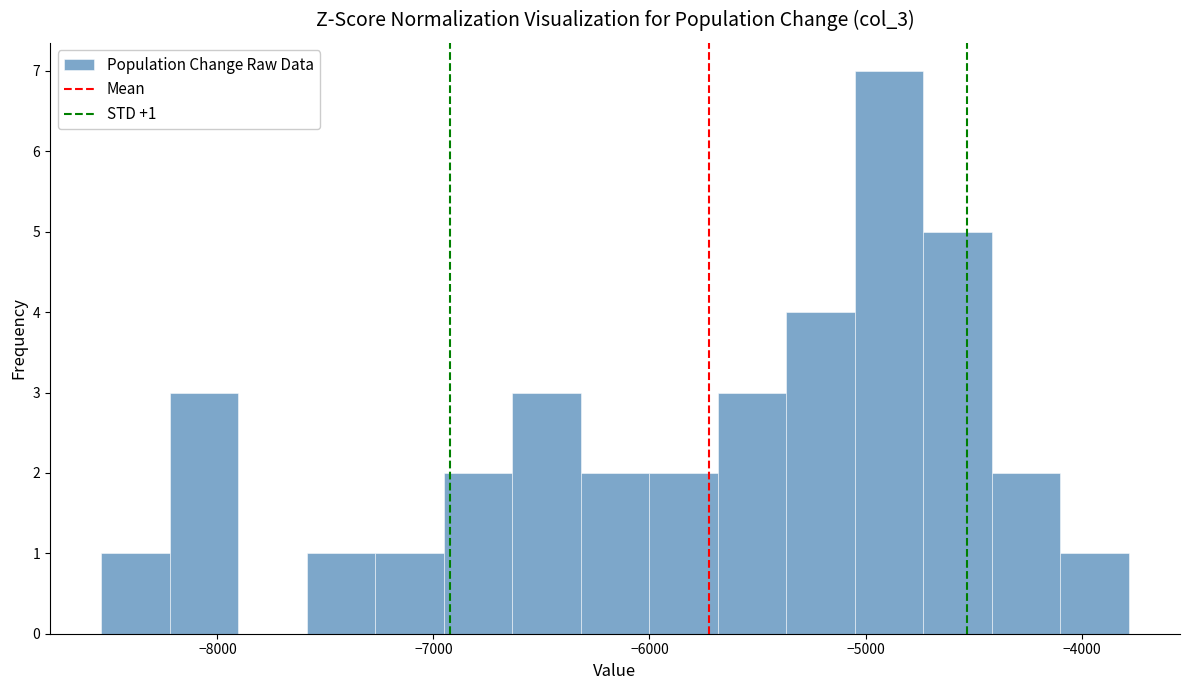

Around what value on the x-axis is the tallest bar? Give the approximate position of its centre, as read against the axis.

-4900